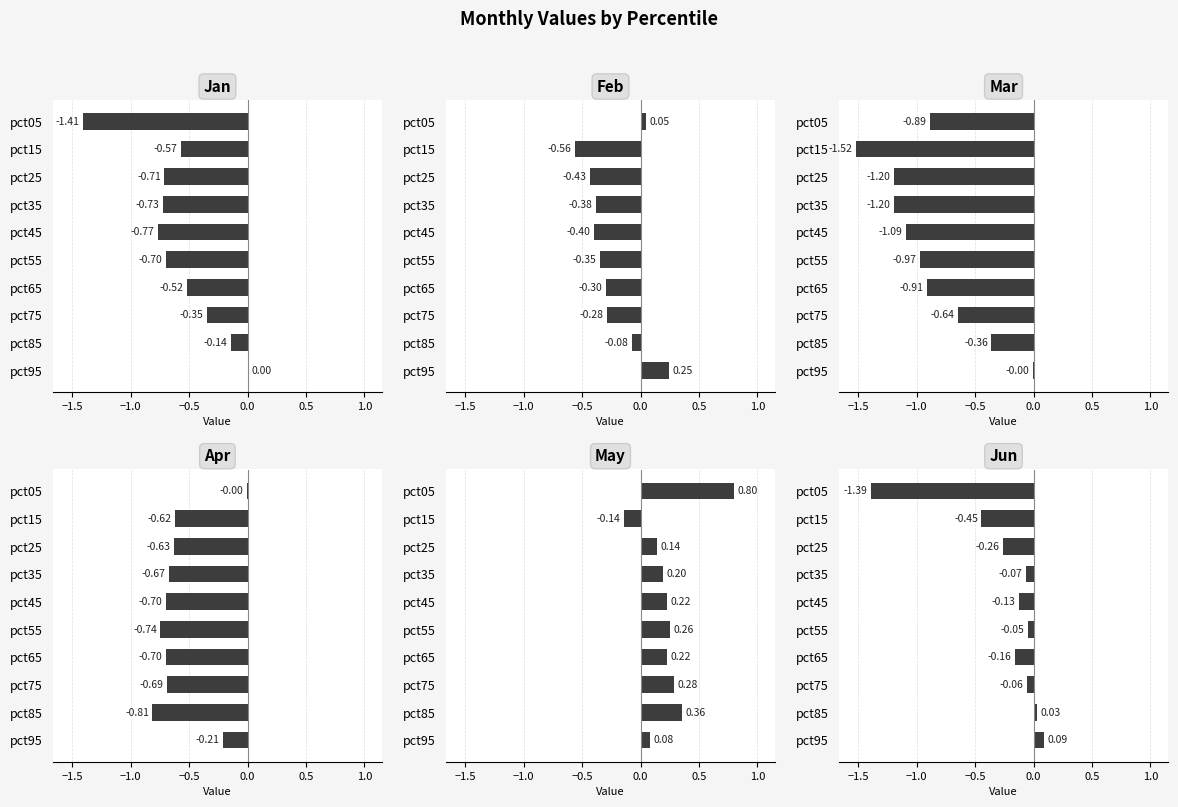

At which label is Jun closest to 0?

pct85